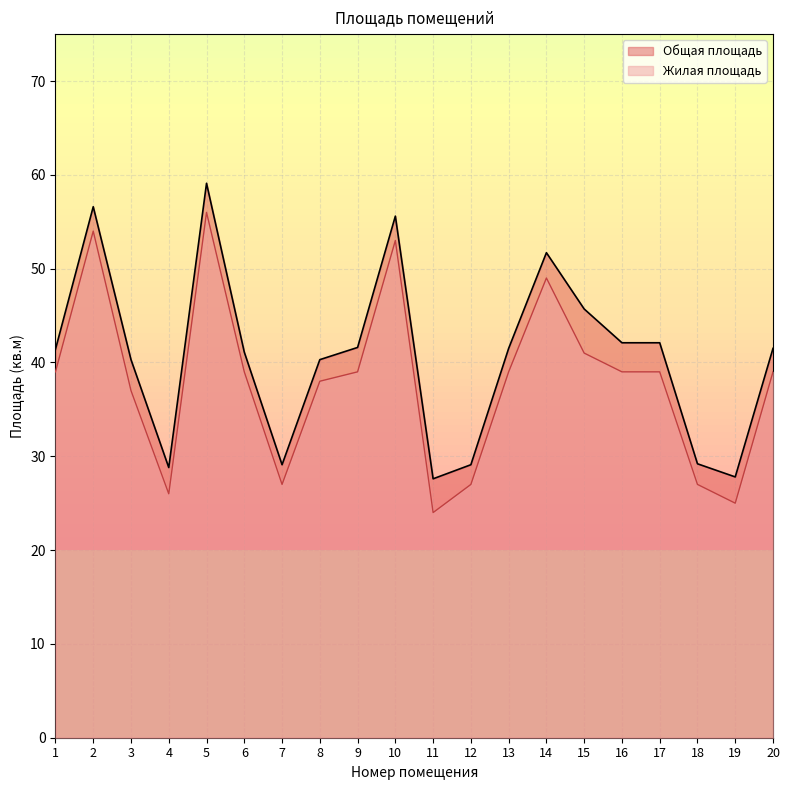

Where is the first local minimum for Общая площадь?

4